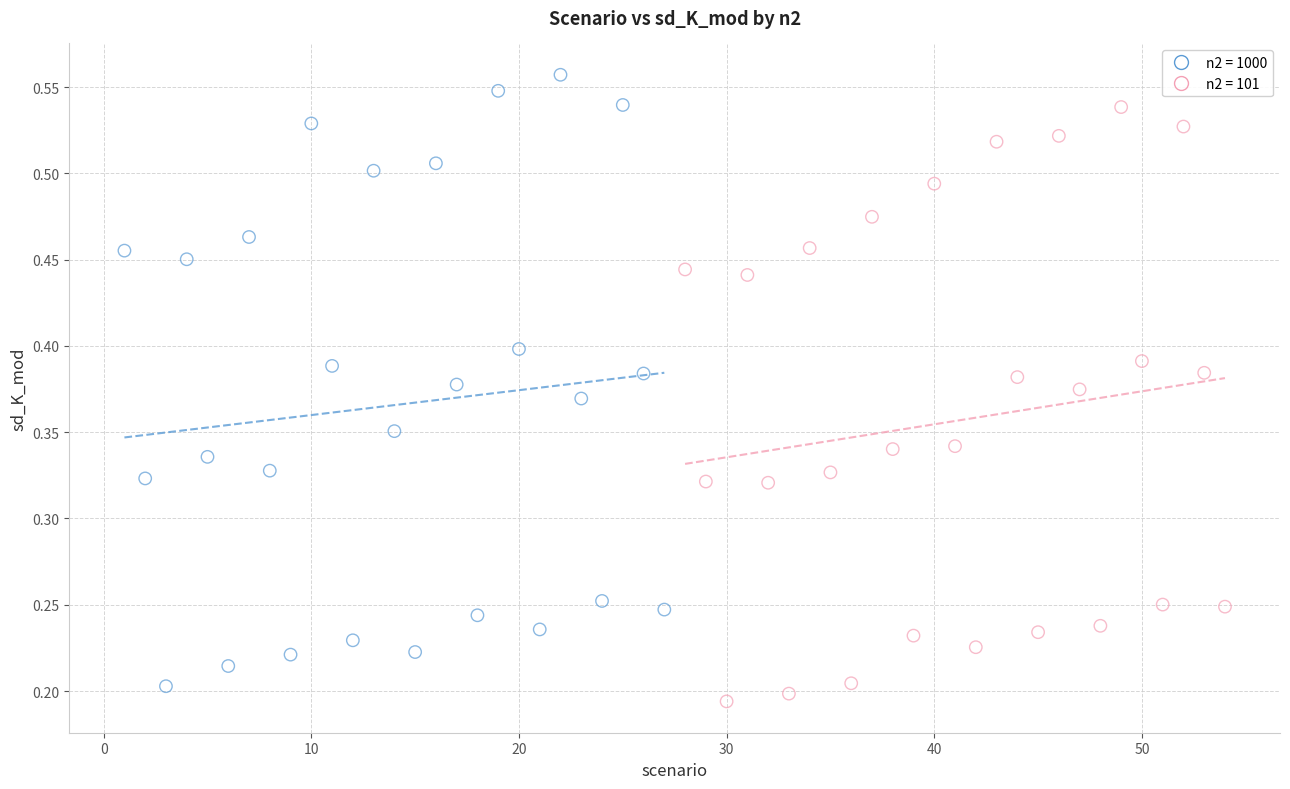

Which series has the widest spread of Y values?

n2 = 1000